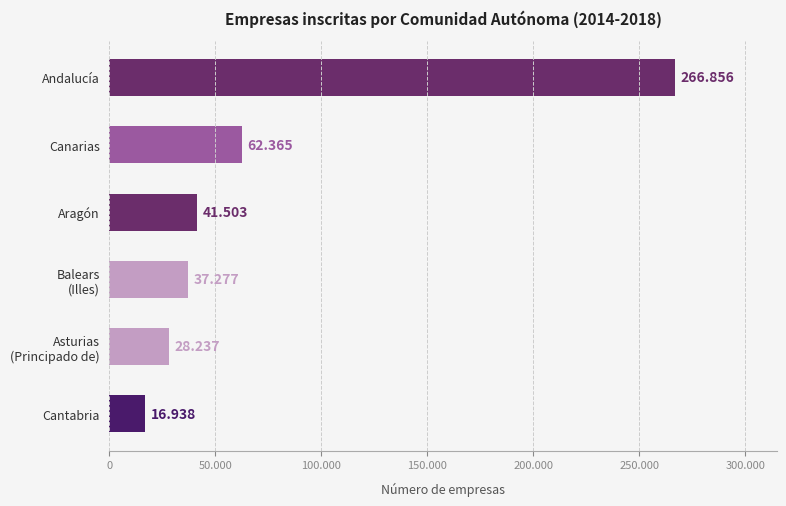

Are the bars horizontal?

Yes